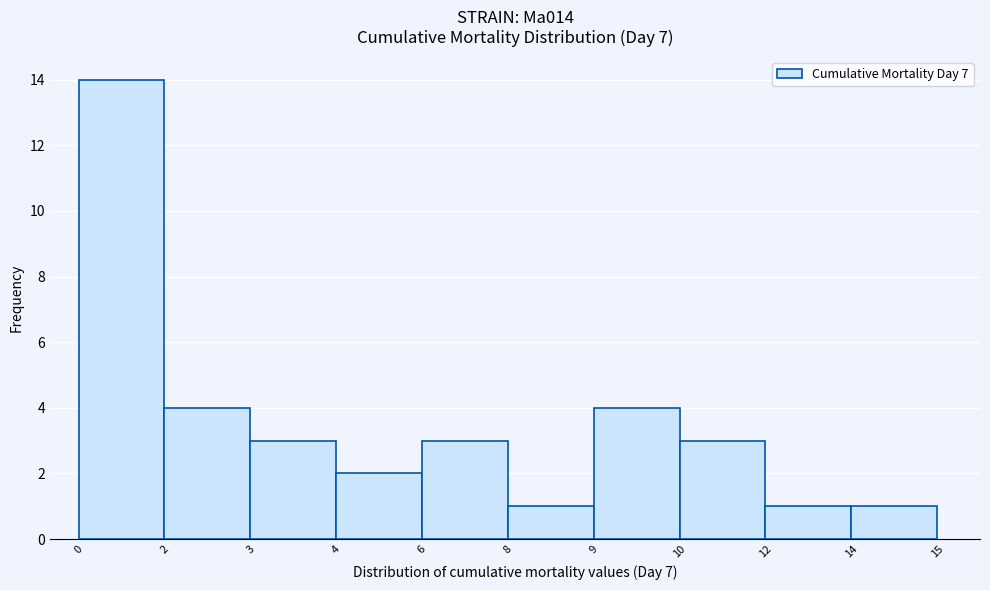

Reading left to right, extract all data points from this chart.

14	4	3	2	3	1	4	3	1	1